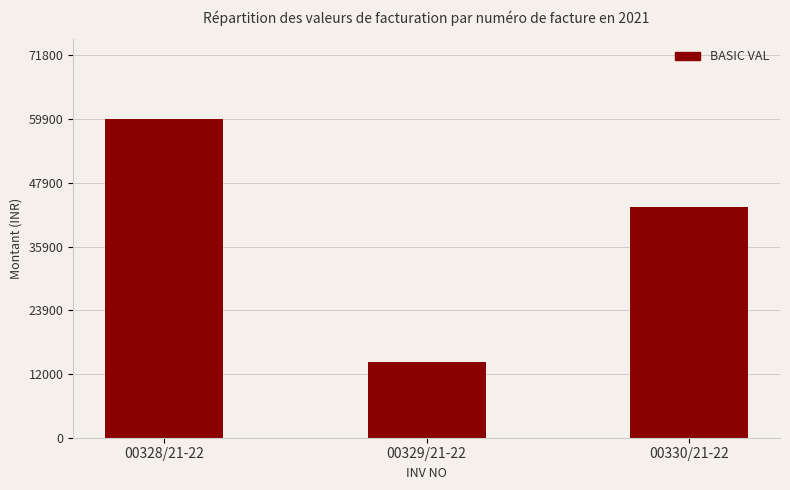

What position from the left is 00330/21-22?

3